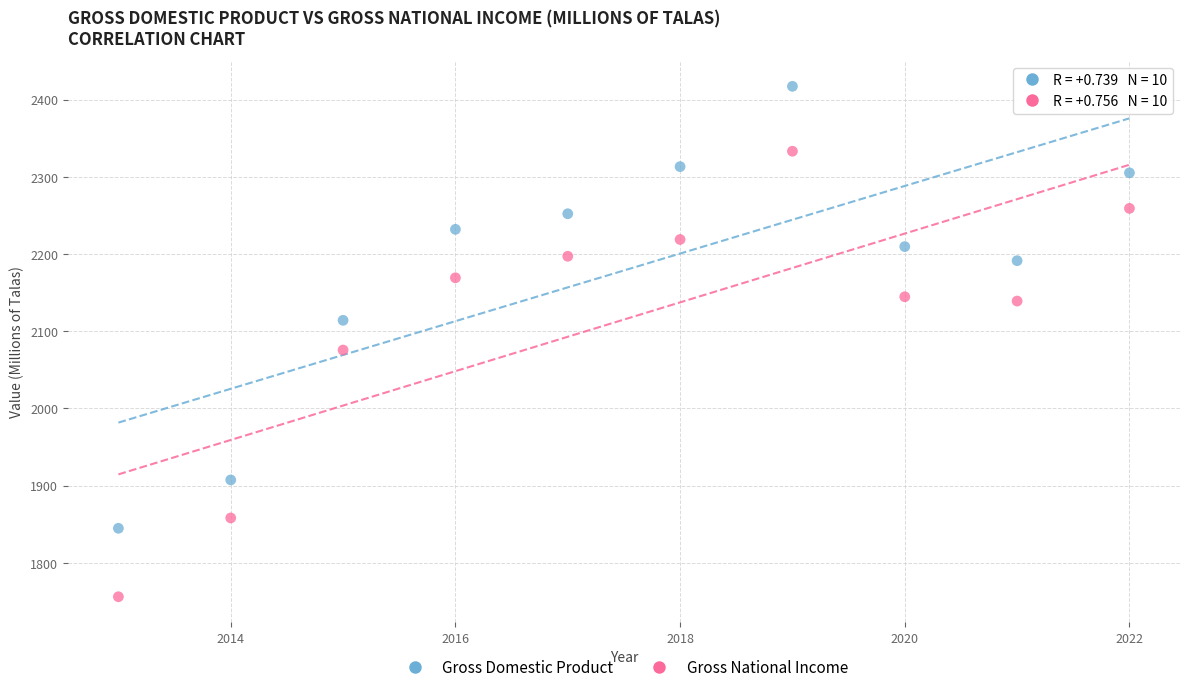

Across all data points, what is the range of Y values (max minus min)?

661.0